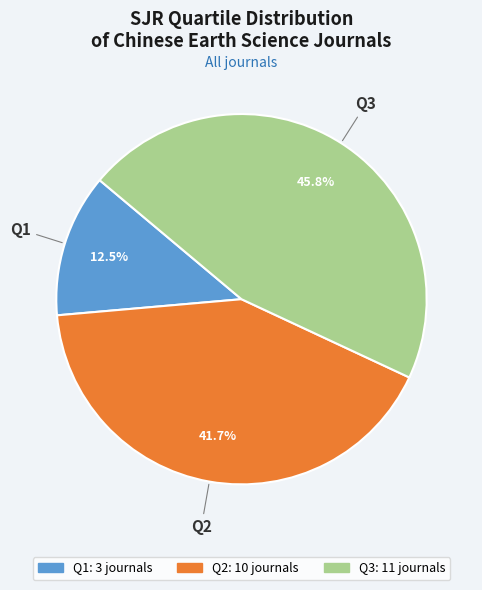

What is the ratio of the value at Q3 to the value at Q1?

3.7